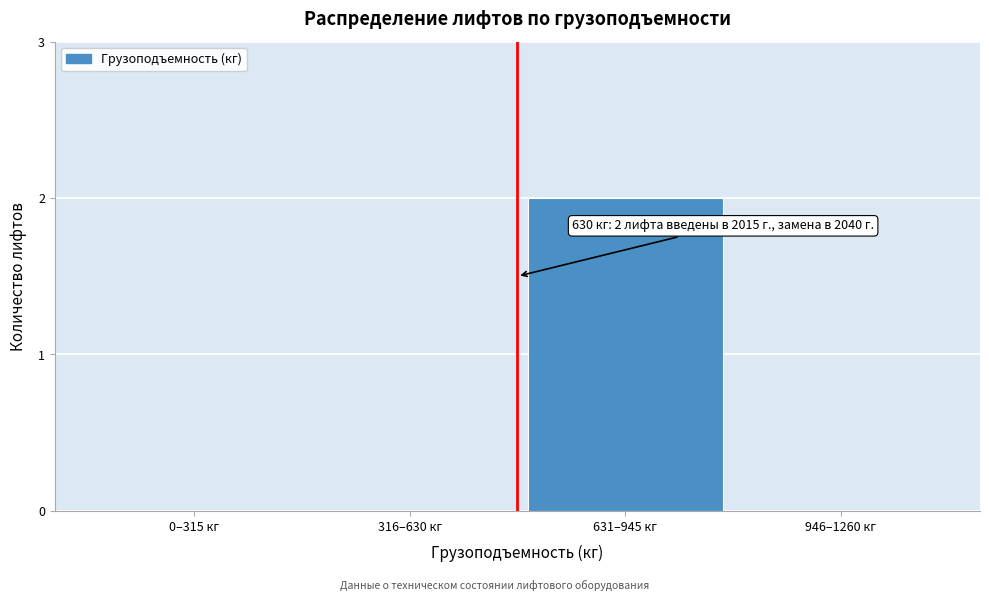

Reading right to left, list all the values displayed in this chart.

946–1260 кг=0	631–945 кг=2	316–630 кг=0	0–315 кг=0